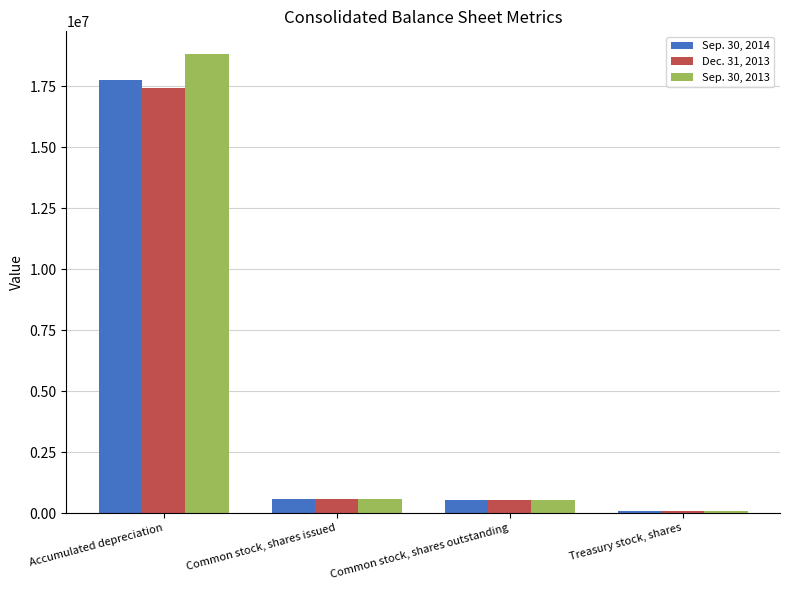

Are the bars horizontal?

No